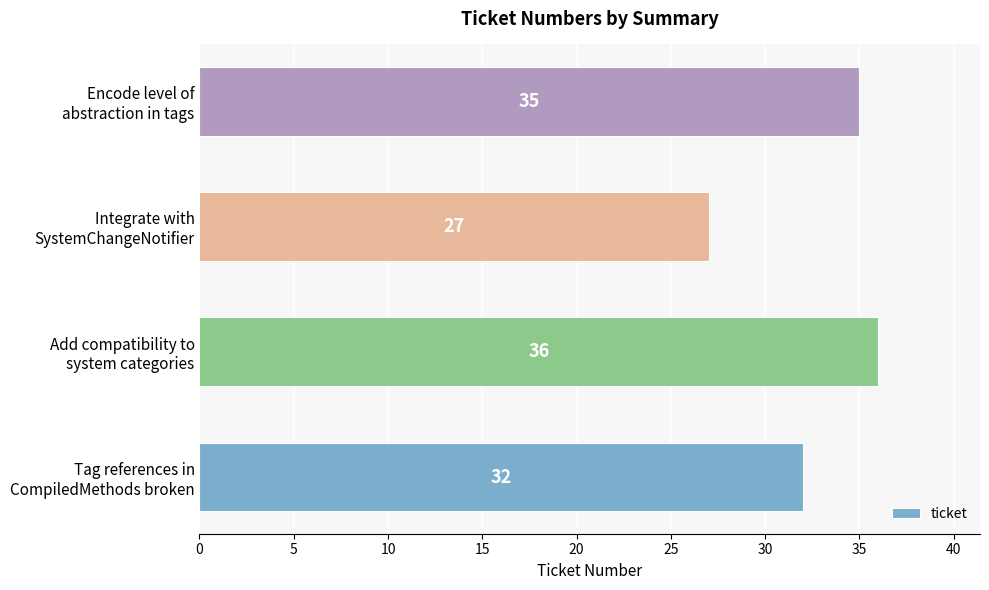

Reading top to bottom, list all the values displayed in this chart.

35	27	36	32